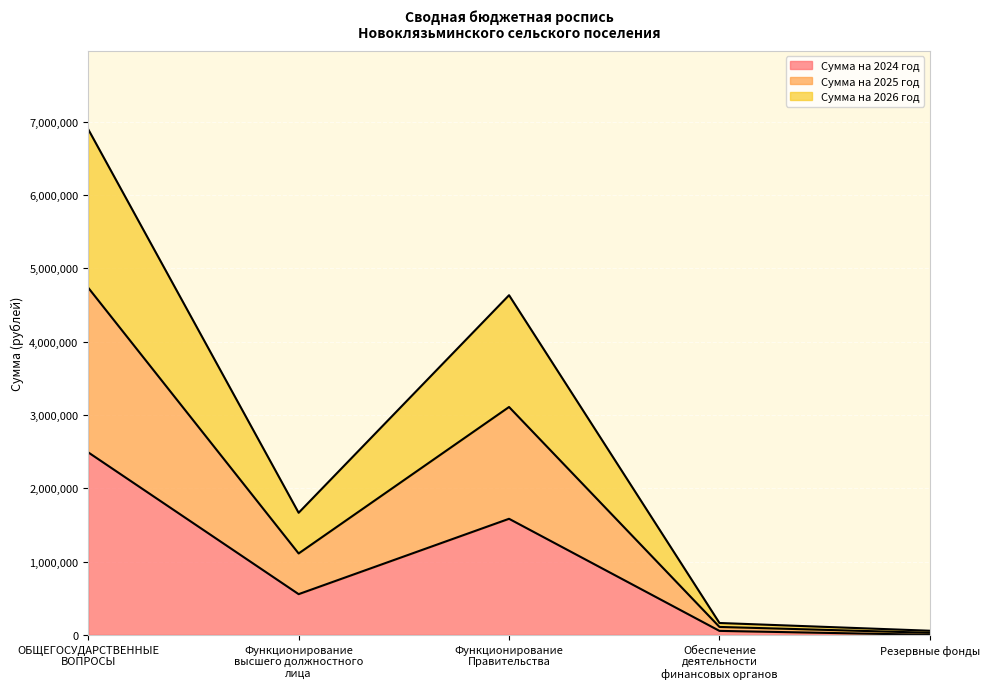

Reading left to right, what are the values for Сумма на 2024 год?

2489276.7	555000.0	1583000.0	53848.0	0.0